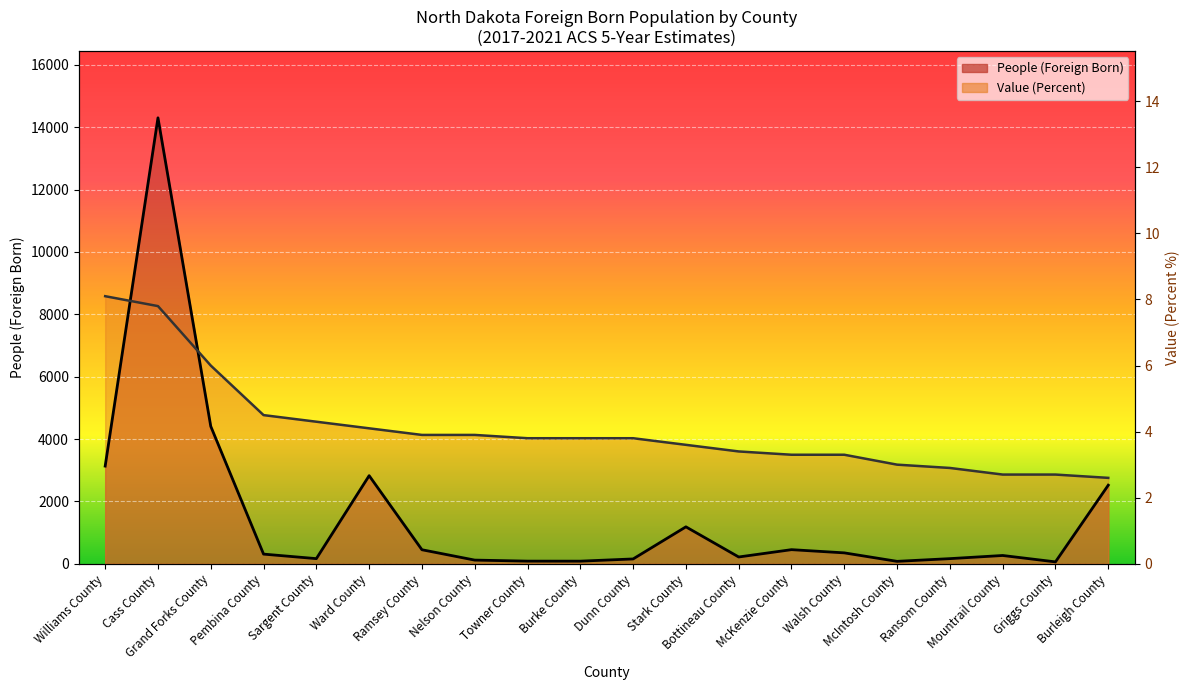

Between Williams County and Sargent County, which series saw the biggest shift?

Value (Percent)